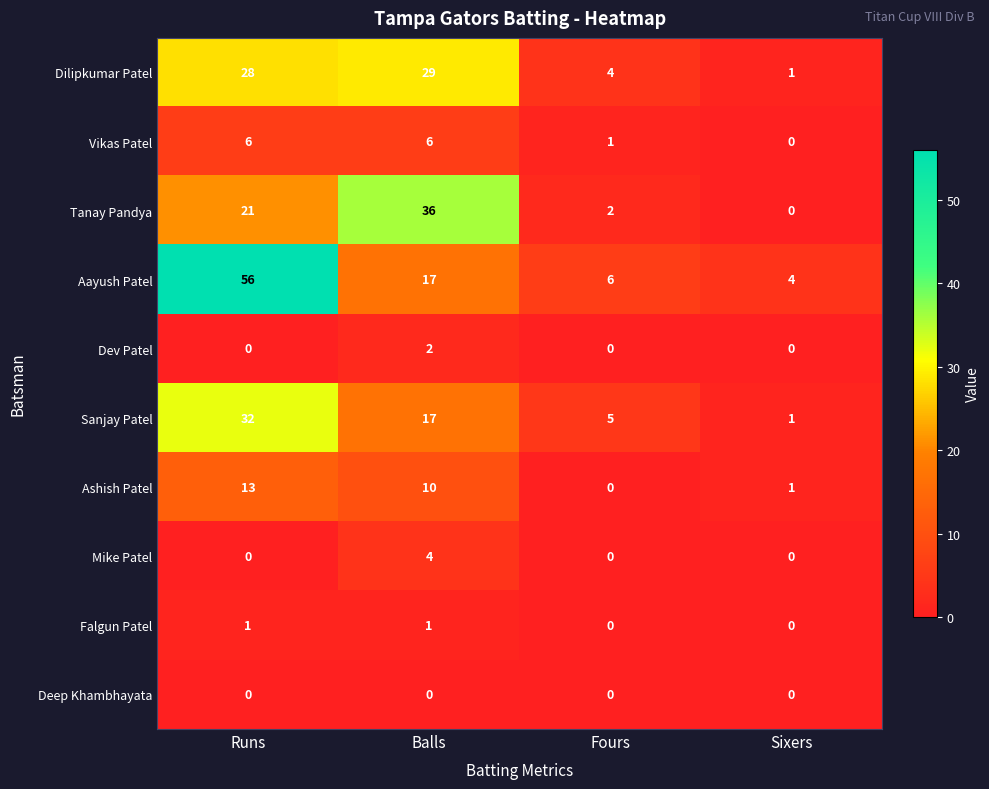

The value of Aayush Patel at Fours is 4. True or false?

False